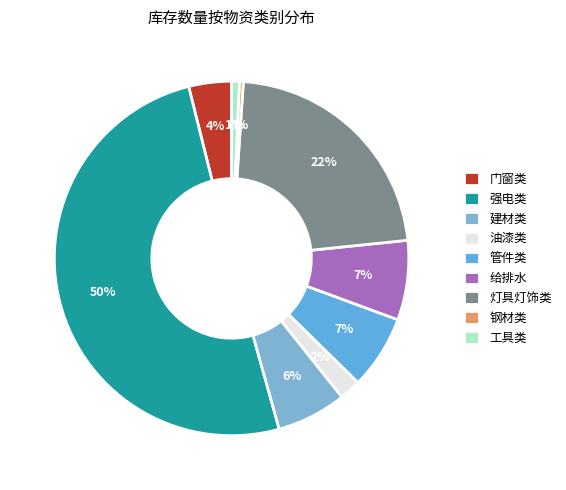

Is it true that 管件类 is 7% of the pie?

True